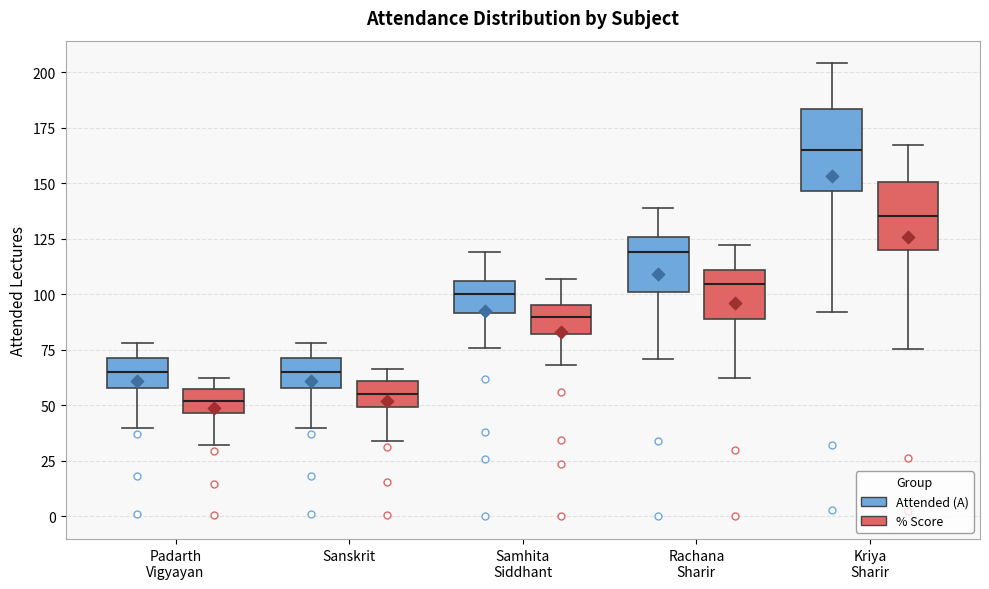

Where does the median line of the box for Padarth Vigyayan (Attended (A)) sit on the y-axis? The values are not printed on the chart, so give them approximately, as read against the axis.

65